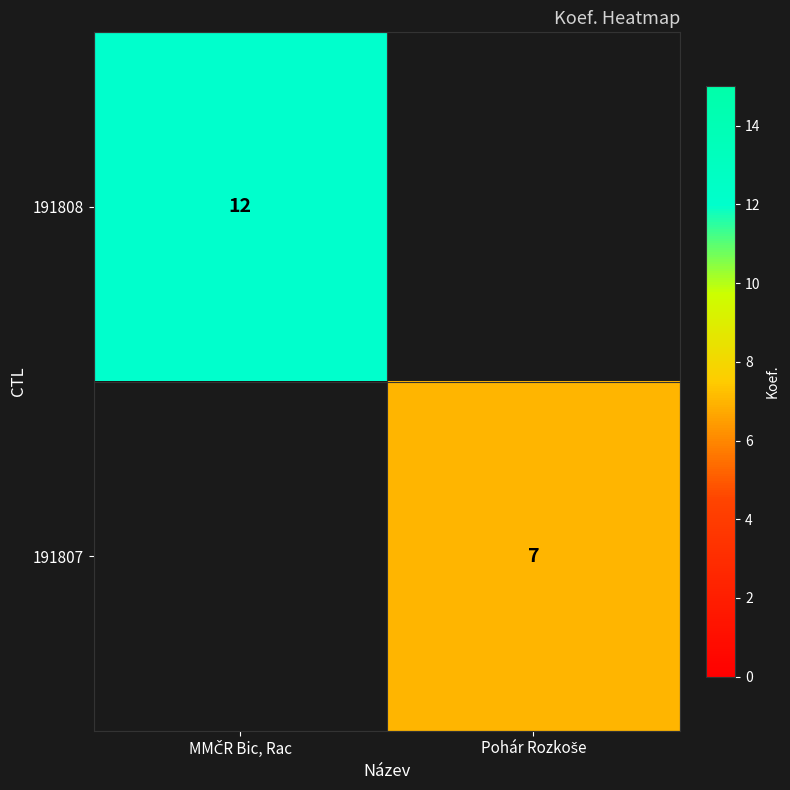

Count the number of data series in this chart.

2